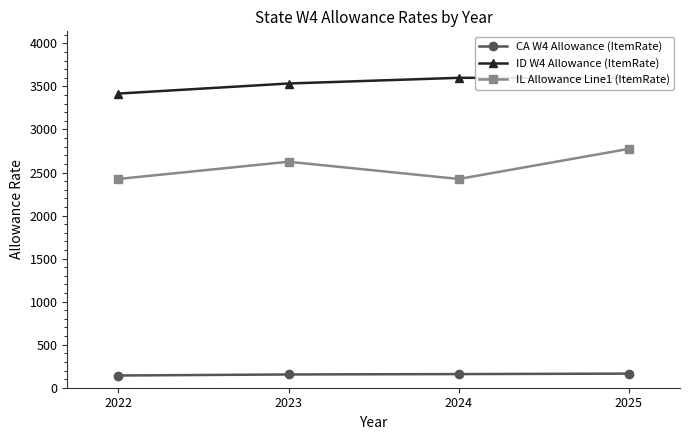

What is the approximate value of CA W4 Allowance (ItemRate) at 2024?

158.4